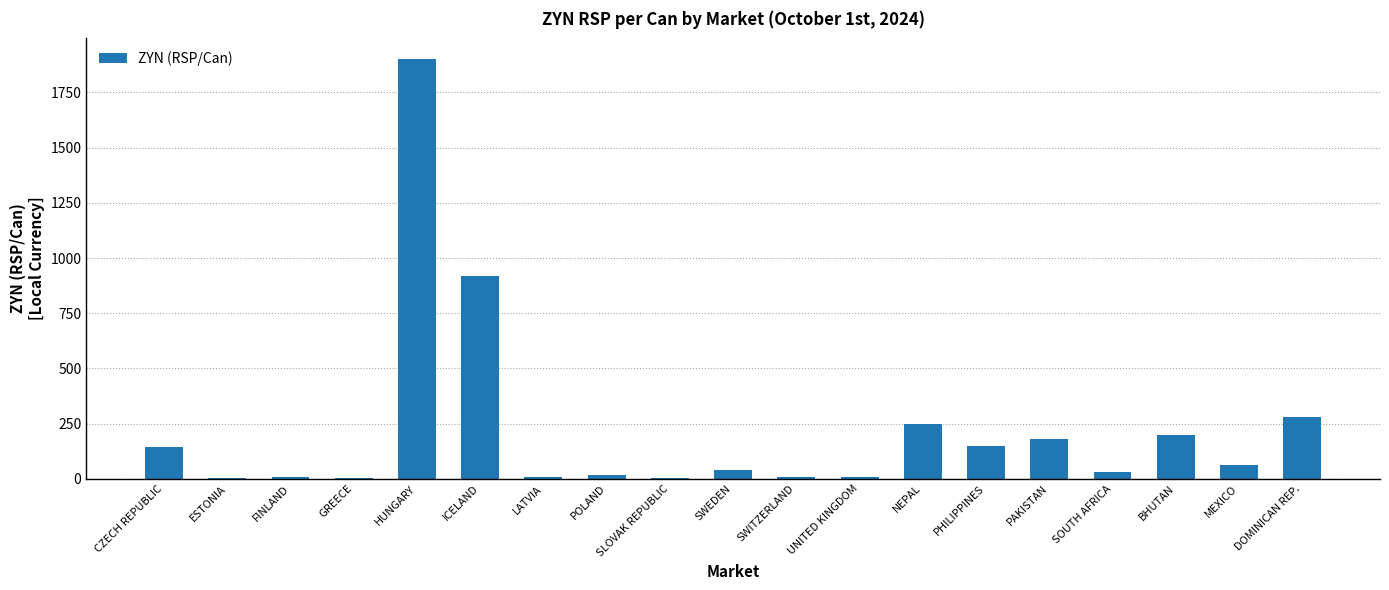

Are the bars horizontal?

No